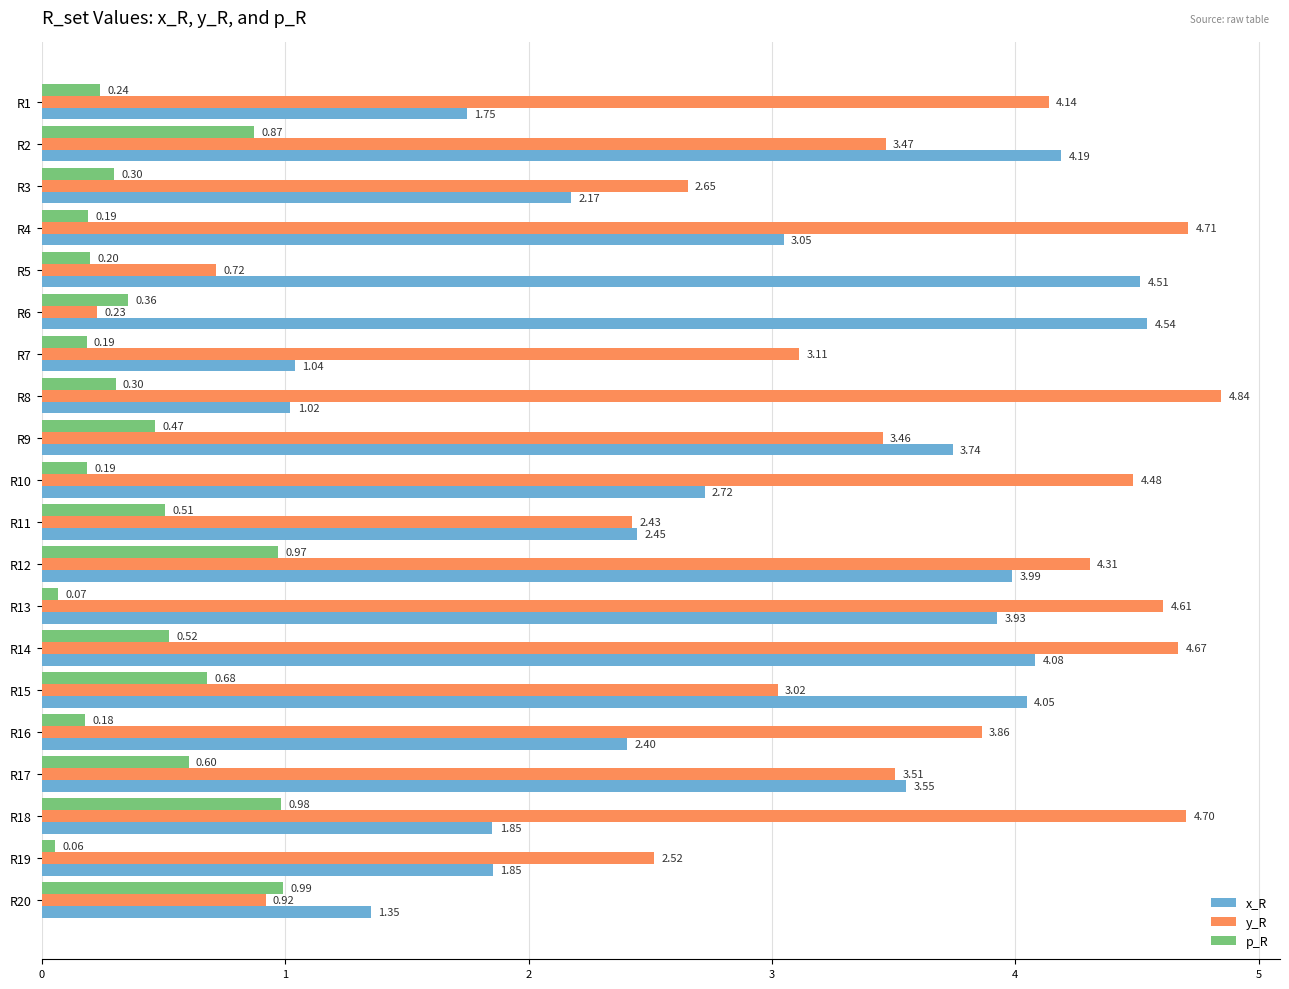

At how many categories does at least one series exceed 3?

16